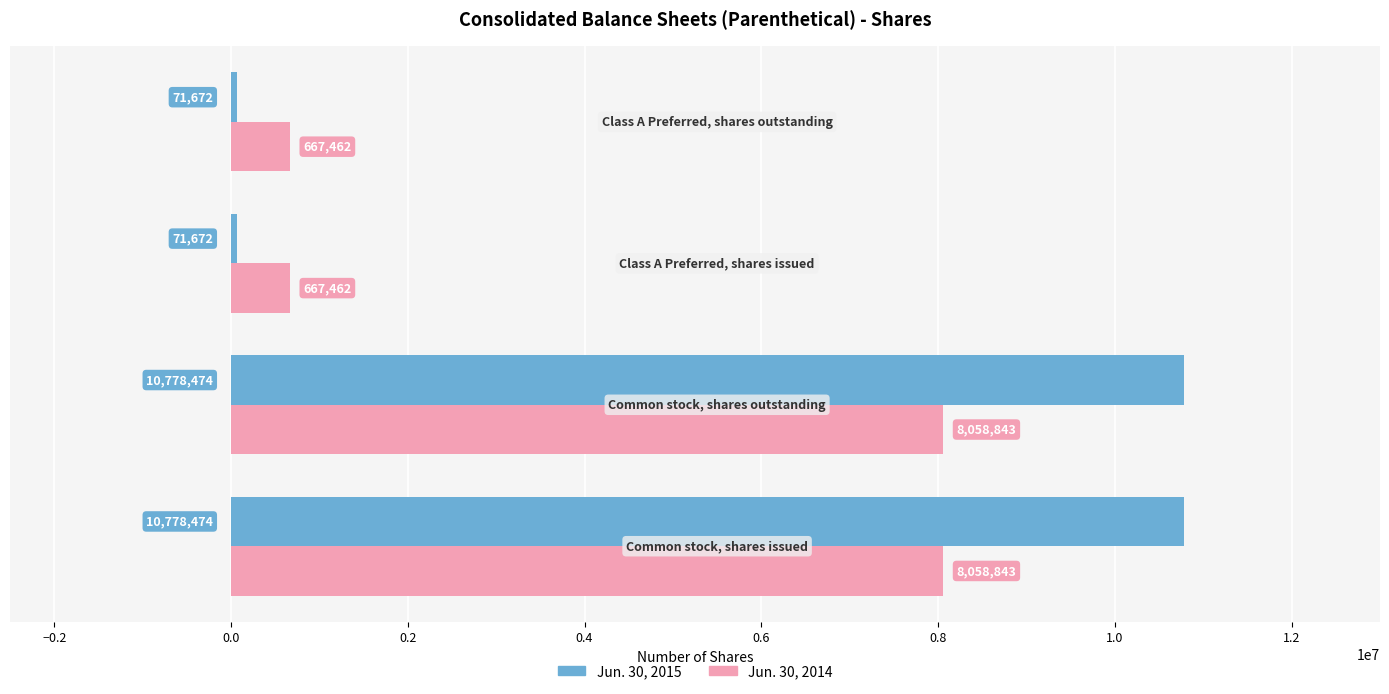

At how many categories does at least one series exceed 10053807?

2